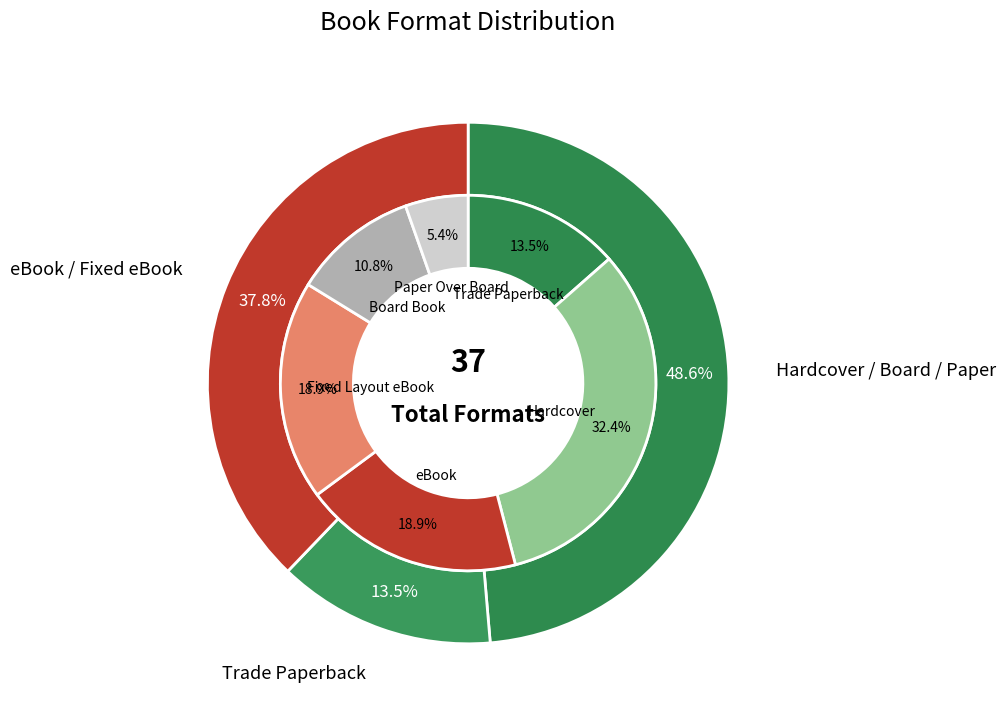

Which slice is the largest?

Hardcover